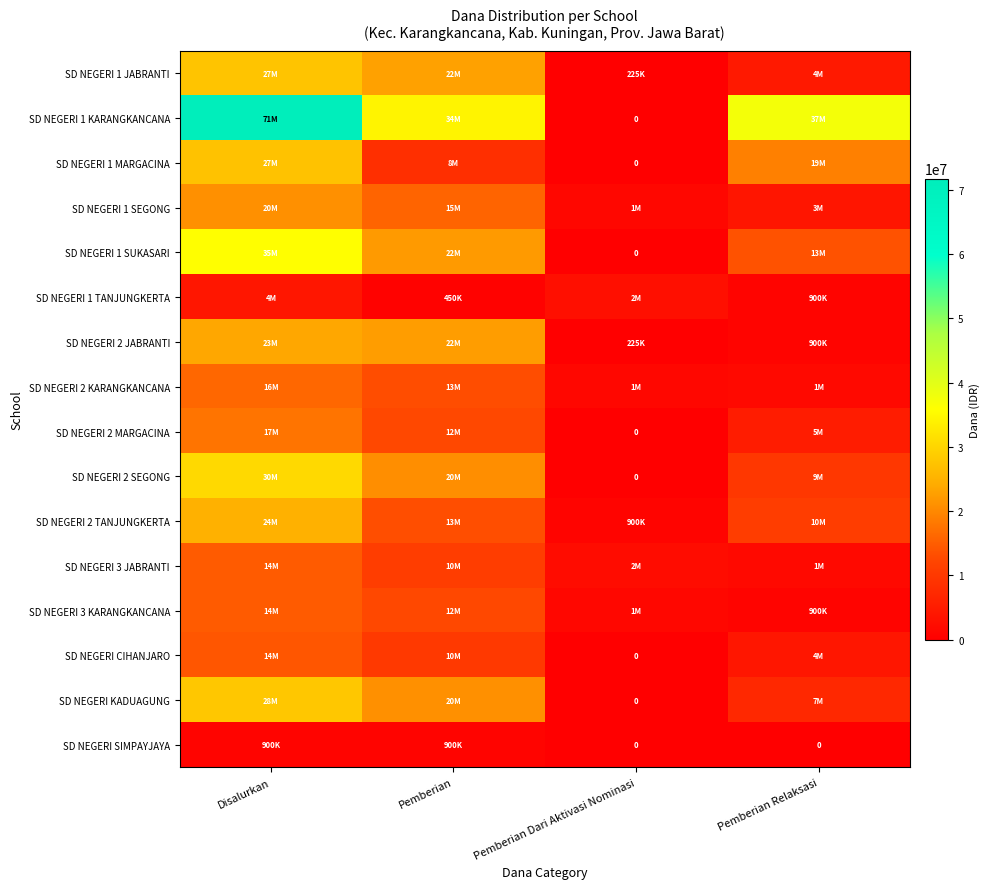

What is the total value across all series at Pemberian?

241425000